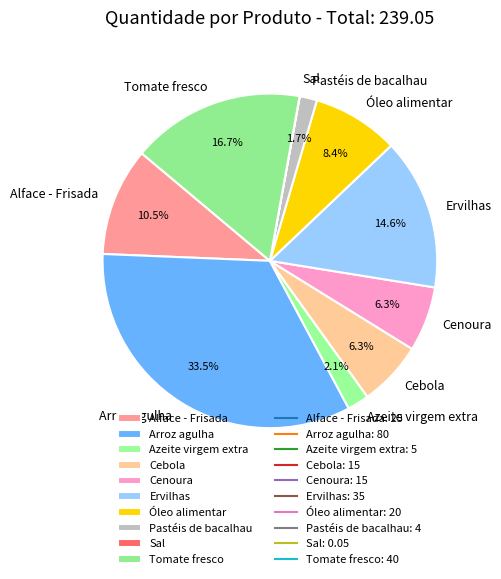

Which category has the biggest portion of the pie?

Arroz agulha